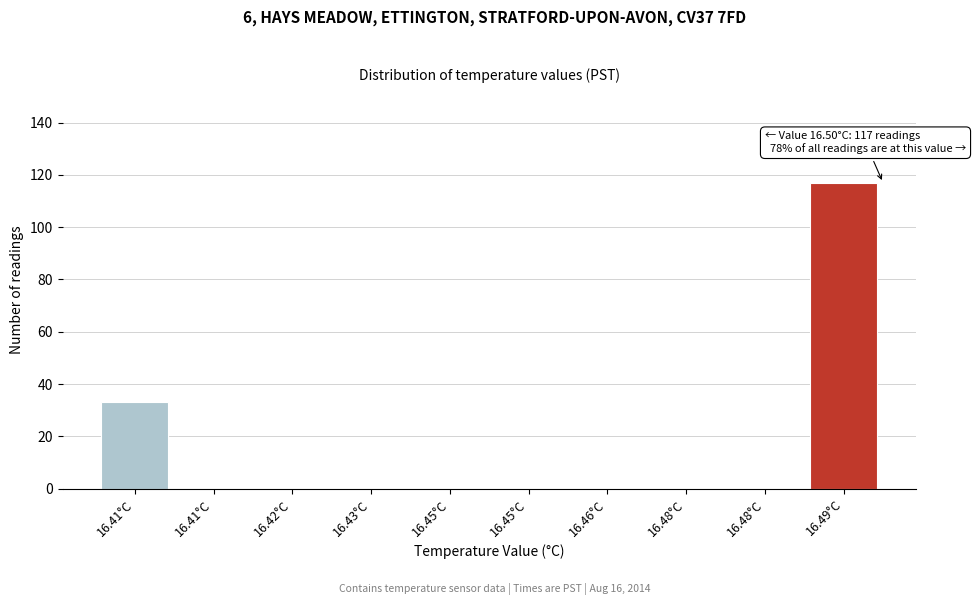

How many categories are shown in the chart?

10